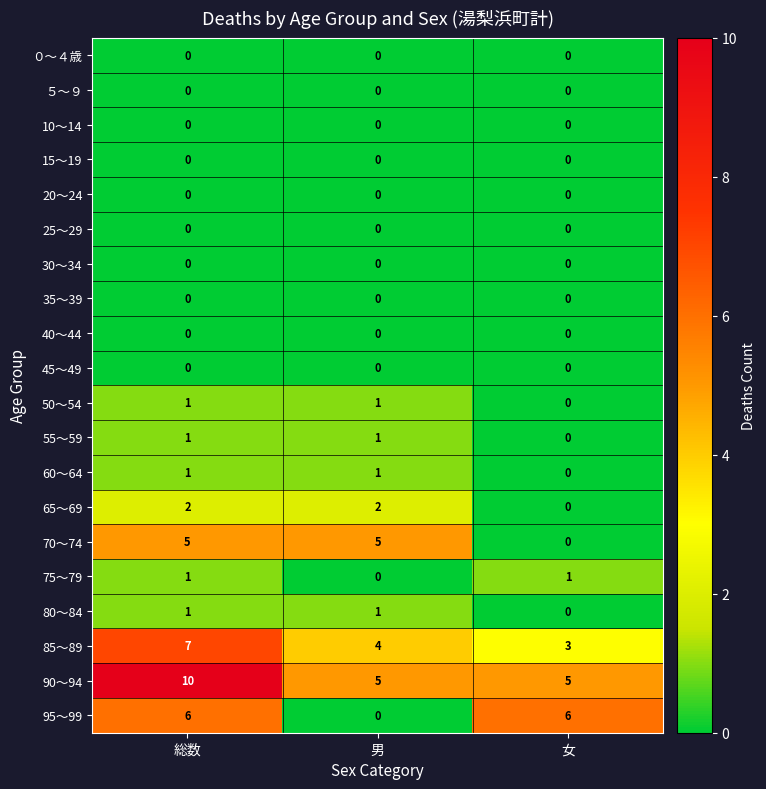

How many 90～94 values are between 5 and 10?

3